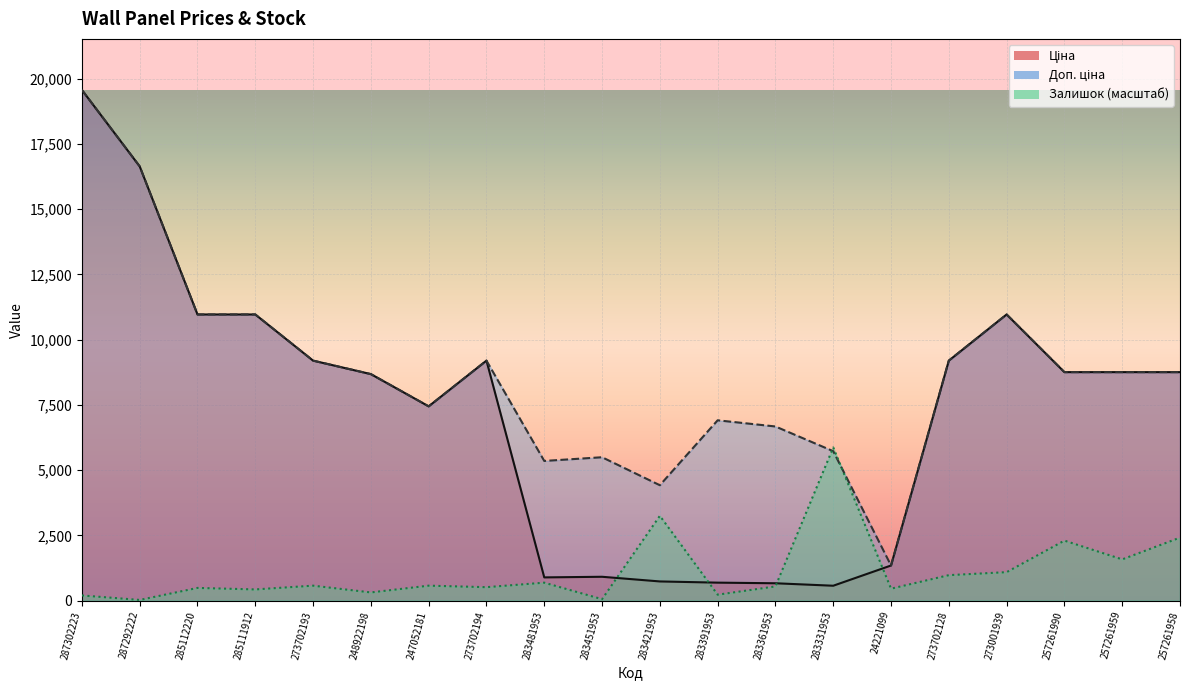

What is the minimum value for Ціна?

572.7